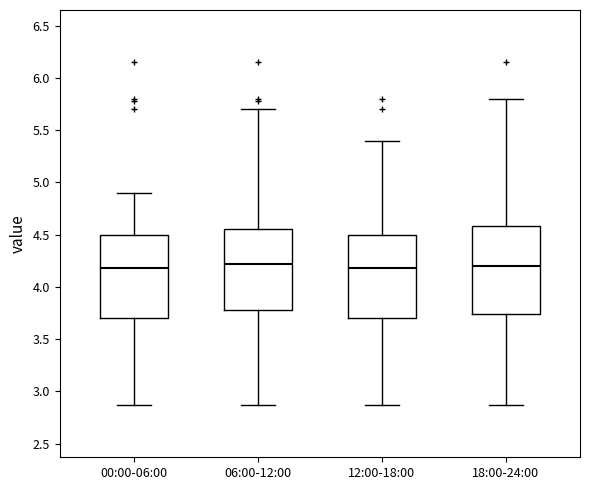

Reading left to right, transcribe this box plot: for each box, give where its median line is, the range the box spans, and where its two whiskers end, as read against the y-axis. The values are not printed on the chart, so give them approximately, as read against the axis.

00:00-06:00: median 4.20, box 3.70 to 4.50, whiskers 2.85 to 4.90
06:00-12:00: median 4.20, box 3.80 to 4.55, whiskers 2.85 to 5.70
12:00-18:00: median 4.20, box 3.70 to 4.50, whiskers 2.85 to 5.40
18:00-24:00: median 4.20, box 3.75 to 4.60, whiskers 2.85 to 5.80